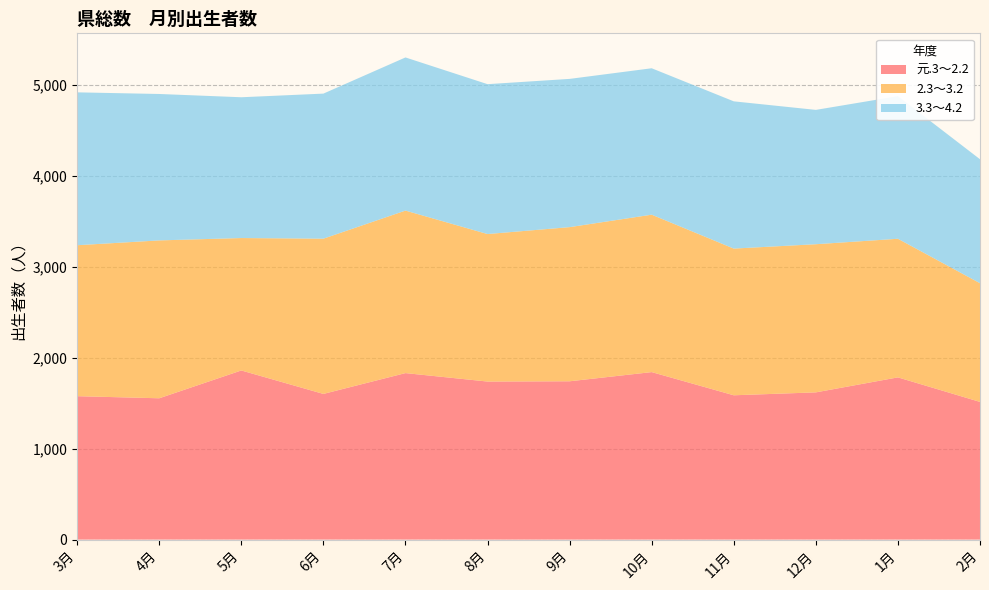

Reading left to right, transcribe all the data shown in this chart.

元.3～2.2: 3月=1578	4月=1555	5月=1861	6月=1603	7月=1832	8月=1739	9月=1742	10月=1843	11月=1588	12月=1620	1月=1785	2月=1515
2.3～3.2: 3月=1661	4月=1737	5月=1457	6月=1708	7月=1788	8月=1623	9月=1696	10月=1732	11月=1614	12月=1630	1月=1525	2月=1306
3.3～4.2: 3月=1682	4月=1611	5月=1549	6月=1596	7月=1685	8月=1649	9月=1631	10月=1611	11月=1620	12月=1478	1月=1569	2月=1364